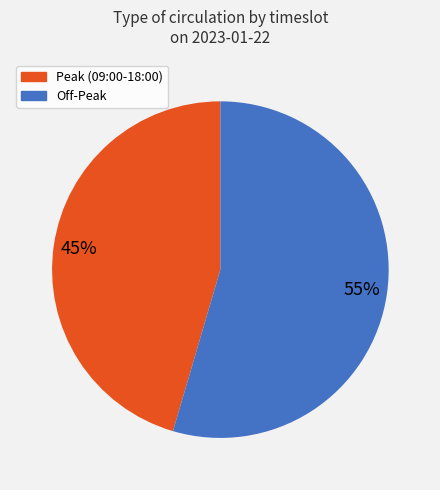

Does any single category account for the majority?

Yes